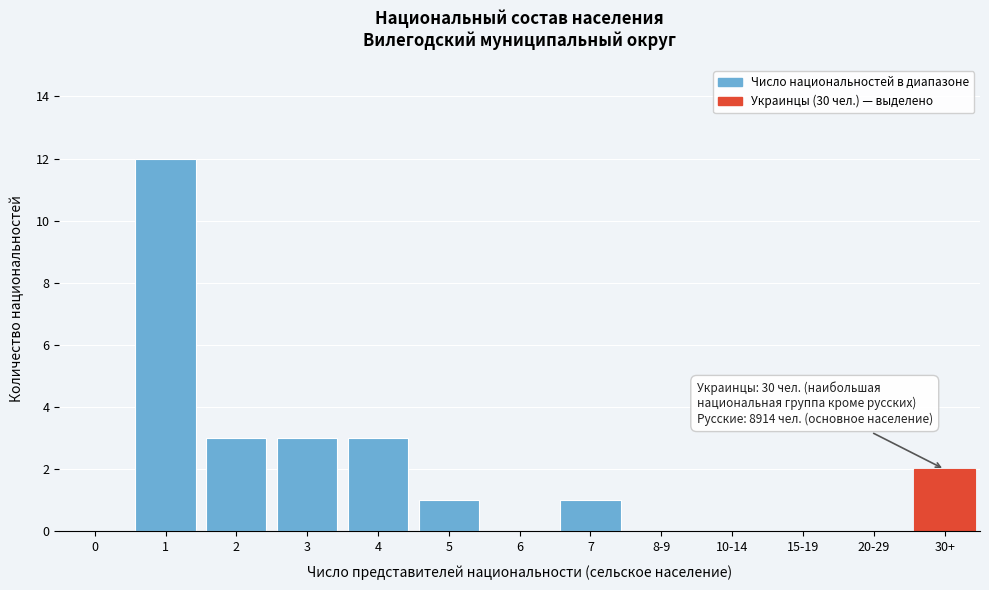

Reading left to right, list all the values displayed in this chart.

0=0	1=12	2=3	3=3	4=3	5=1	6=0	7=1	8-9=0	10-14=0	15-19=0	20-29=0	30+=2